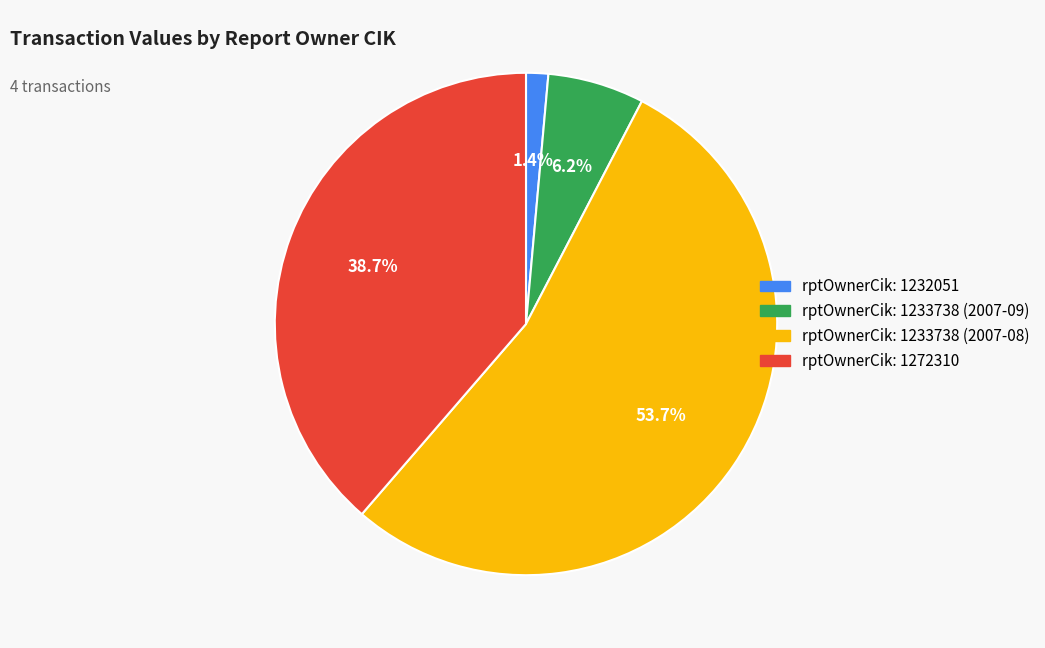

Is there a majority slice in this chart?

Yes